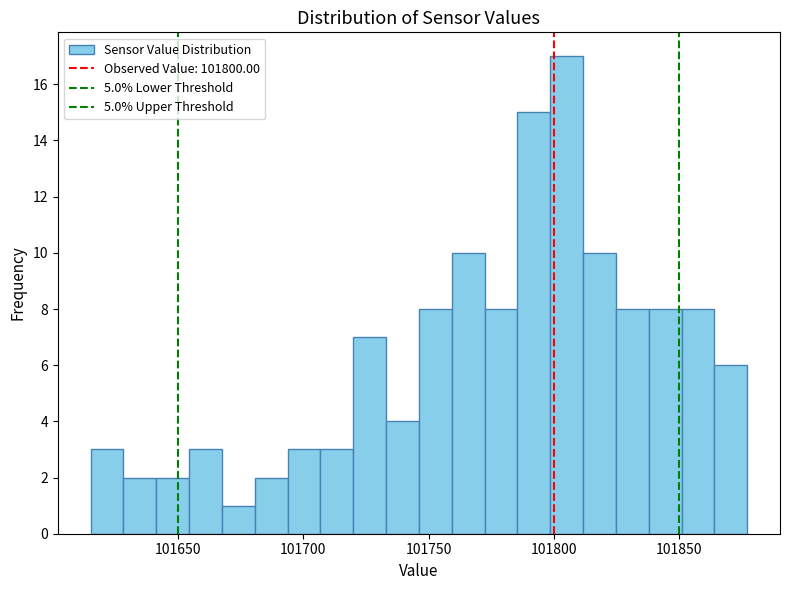

Read against the x-axis, roughly where is the centre of the tallest bar?

101805